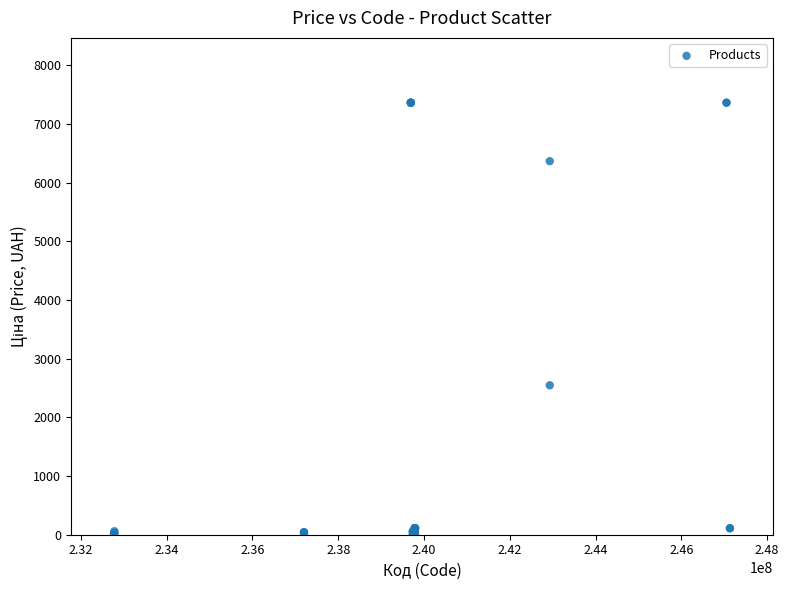

What Y value in the scatter plot is closest to 3687?

2545.8